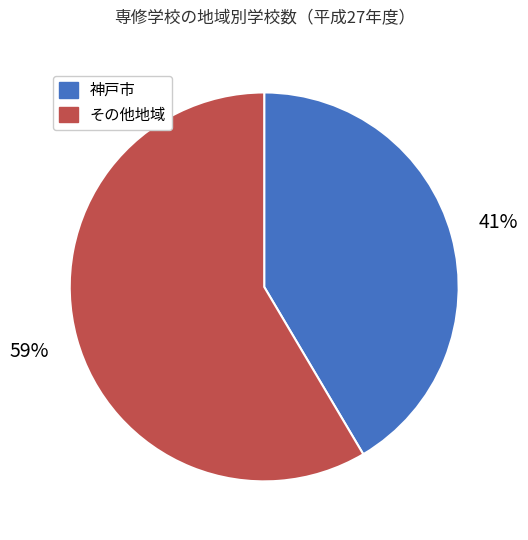

To the nearest percent, what is the average slice percentage?

50%